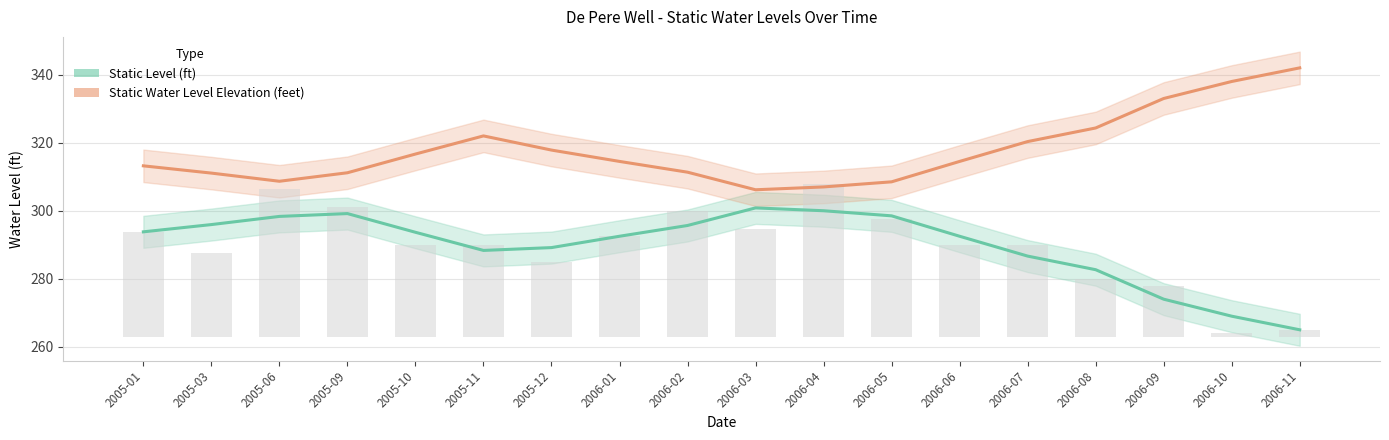

What is the label of the 9th bar from the left?

2006-02